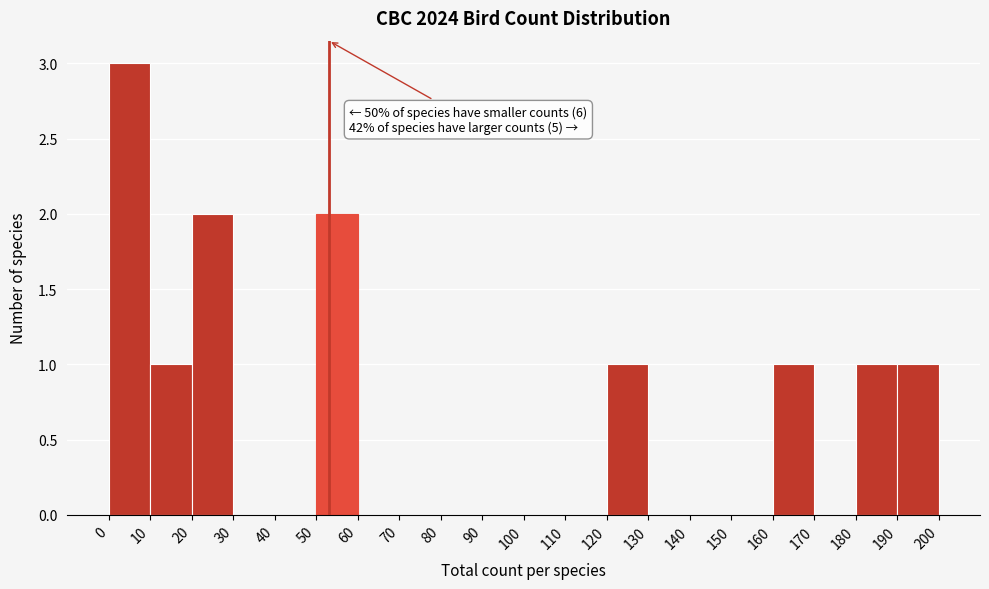

Which range on the x-axis has the tallest bar?

0 to 10